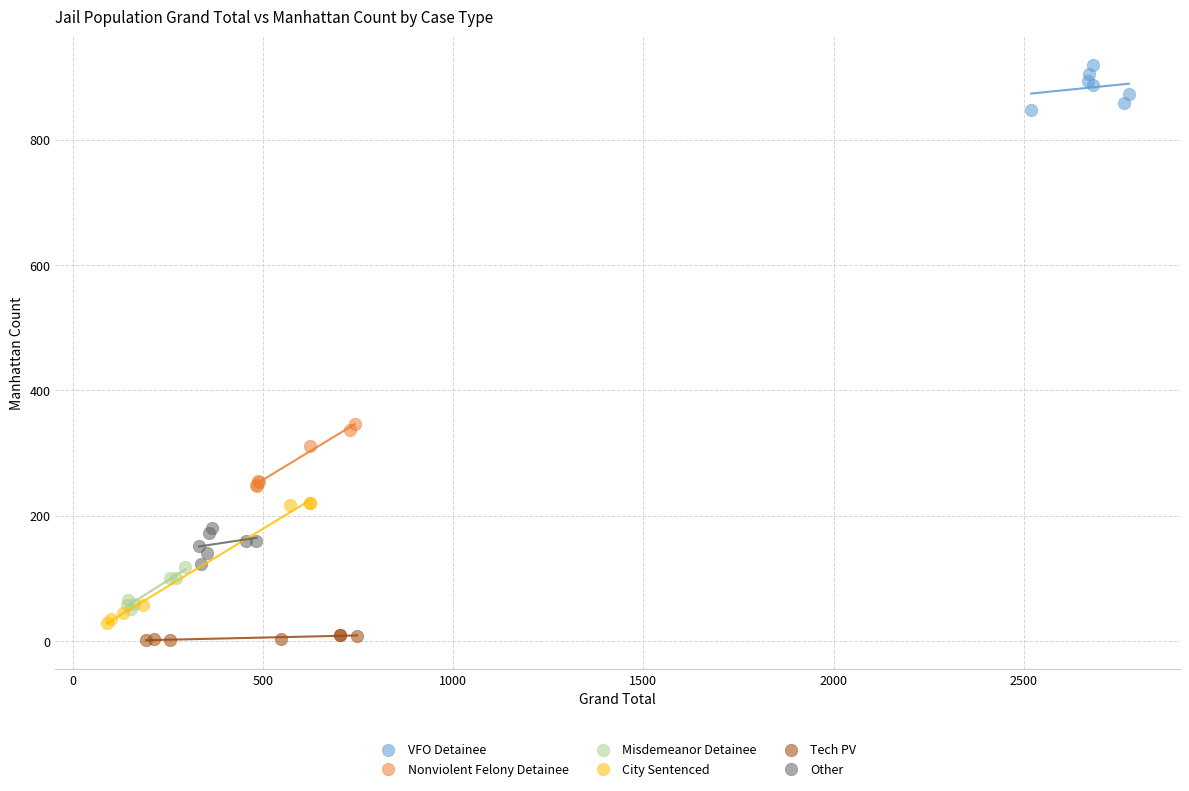

Which series contains the highest Y value?

VFO Detainee